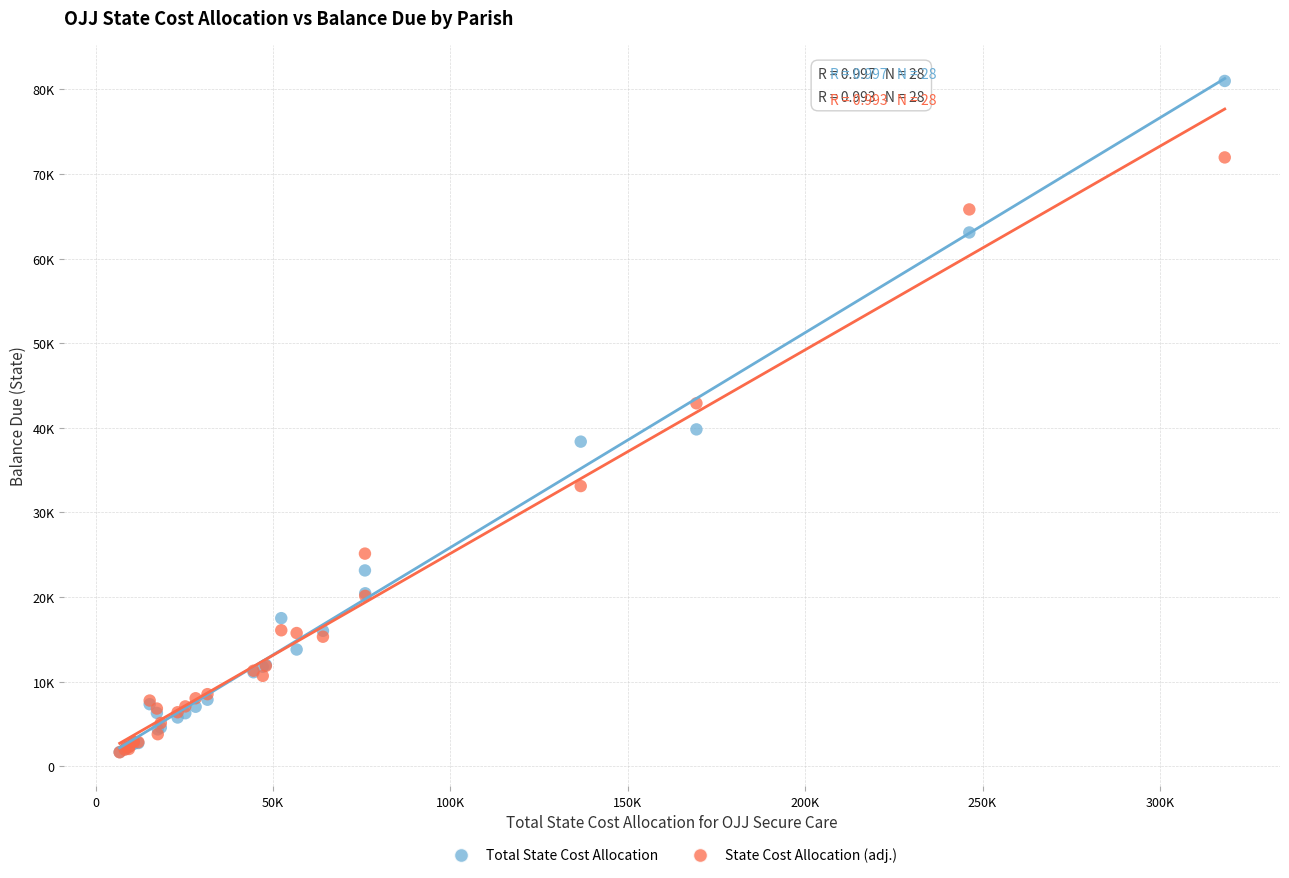

Which series contains the highest Y value?

Total State Cost Allocation